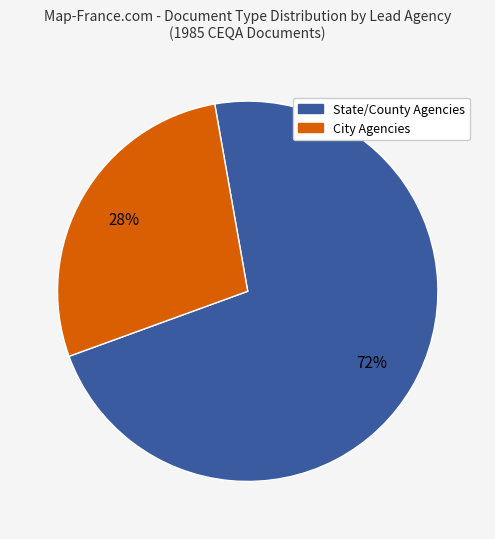

Count the number of slices in the pie.

2